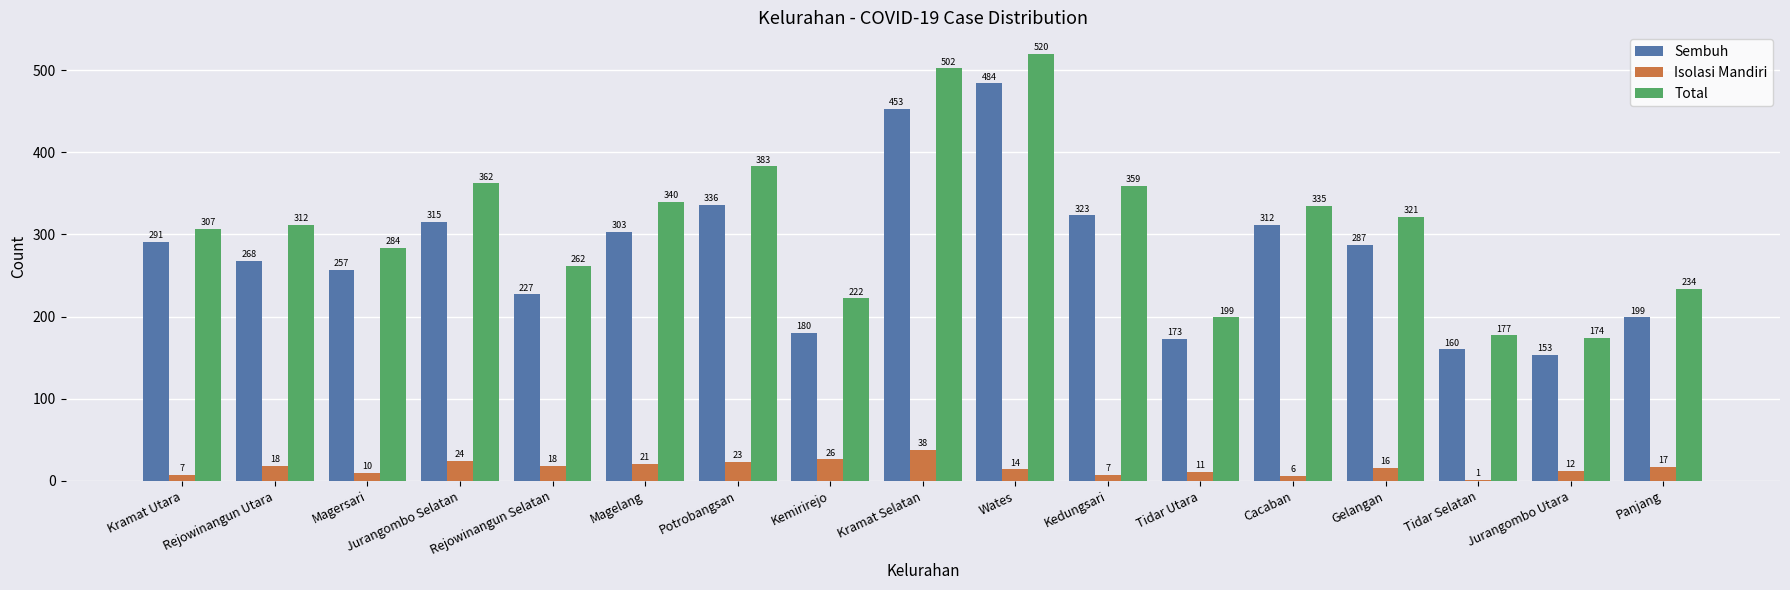

How many groups of bars are there?

17